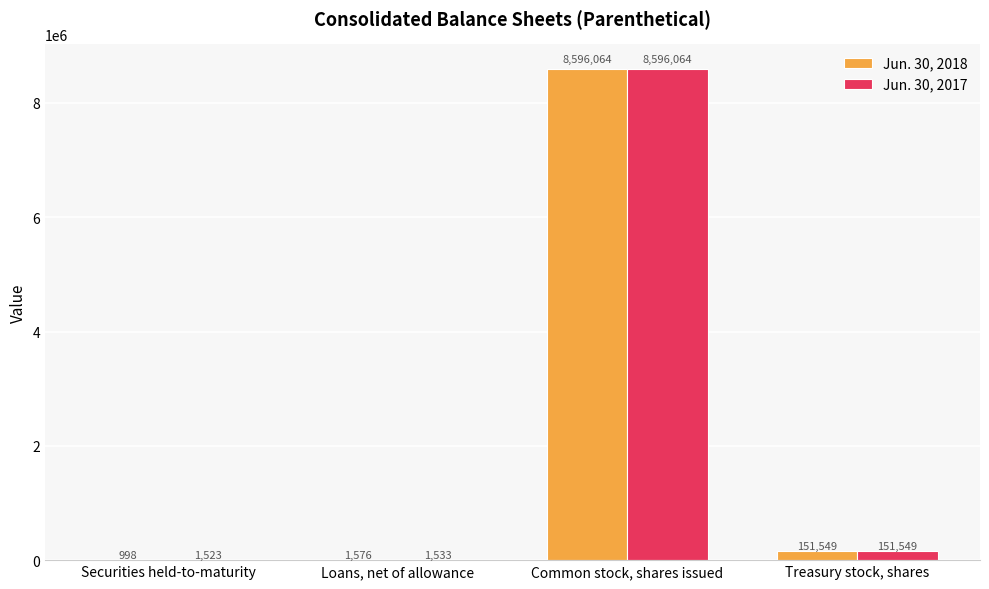

Which label corresponds to the largest value in the chart?

Common stock, shares issued